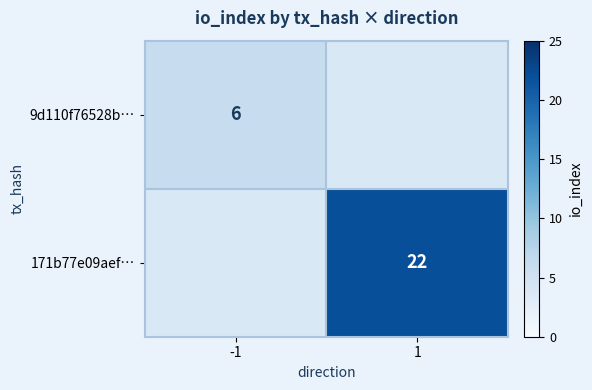

What is the smallest value displayed?

6.0